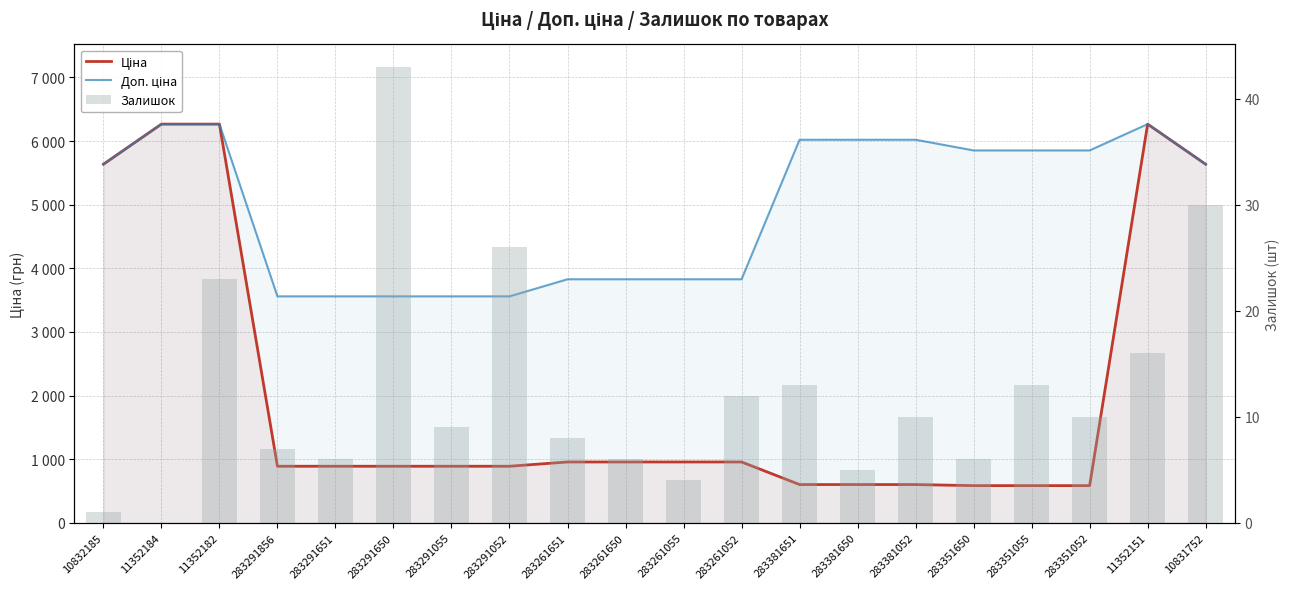

What is the spread (max minus min) of values at 283261651?

3820.4